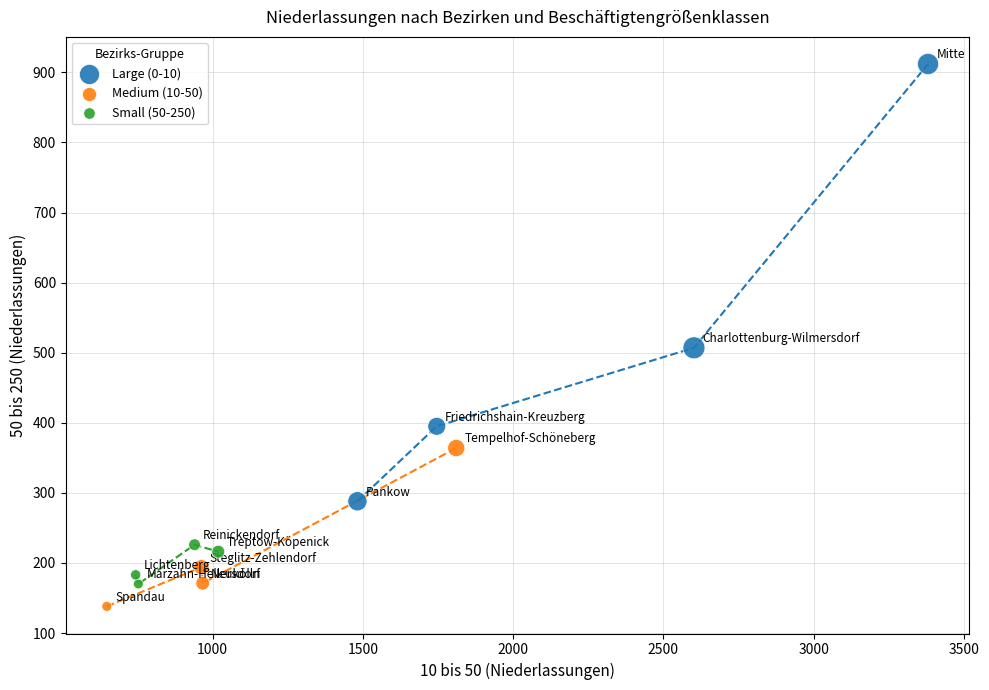

Which series contains the highest Y value?

Large (0-10)